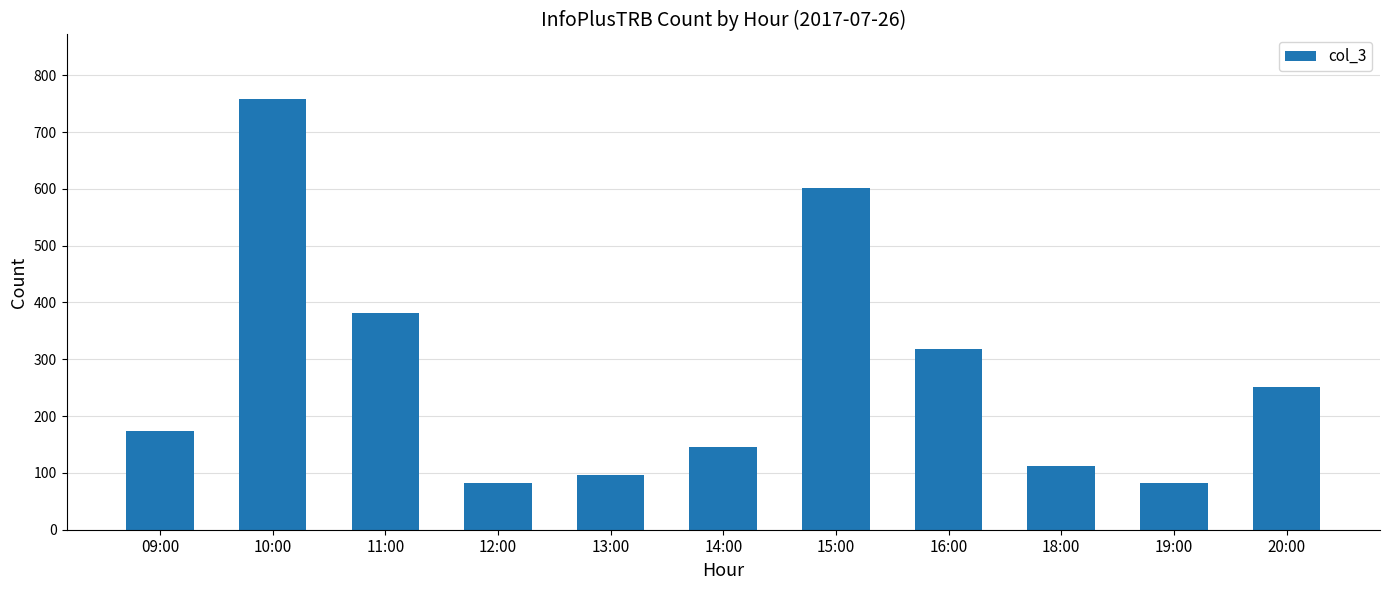

How many bars are there in total?

11